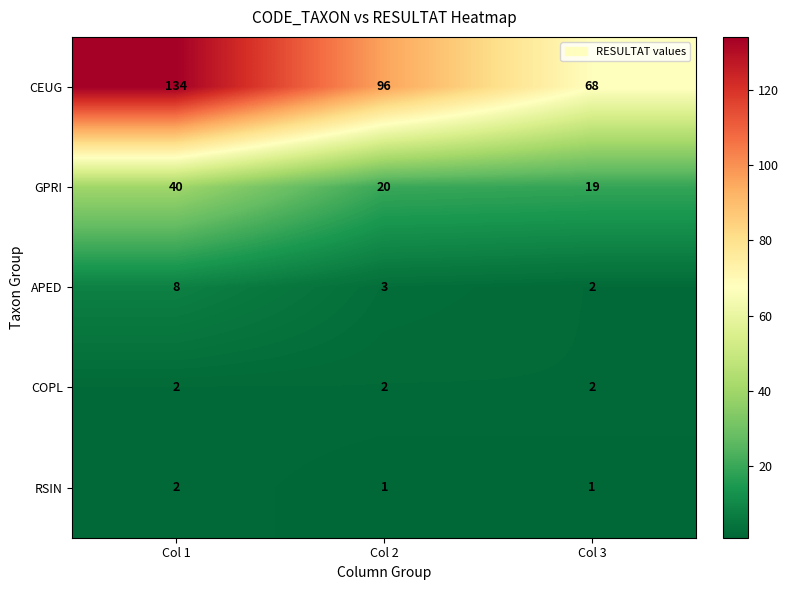

Reading left to right, extract all data points from this chart.

CEUG: 134	96	68
GPRI: 40	20	19
APED: 8	3	2
COPL: 2	2	2
RSIN: 2	1	1